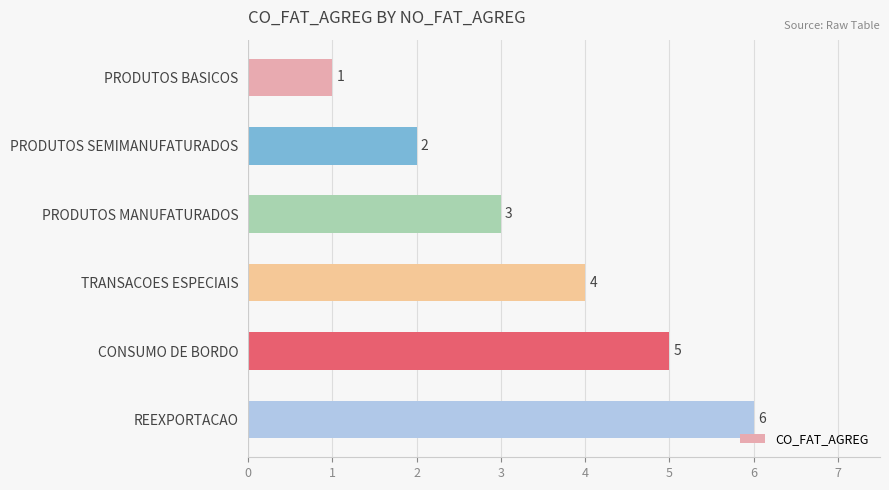

The chart shows a value of 9 at REEXPORTACAO. True or false?

False